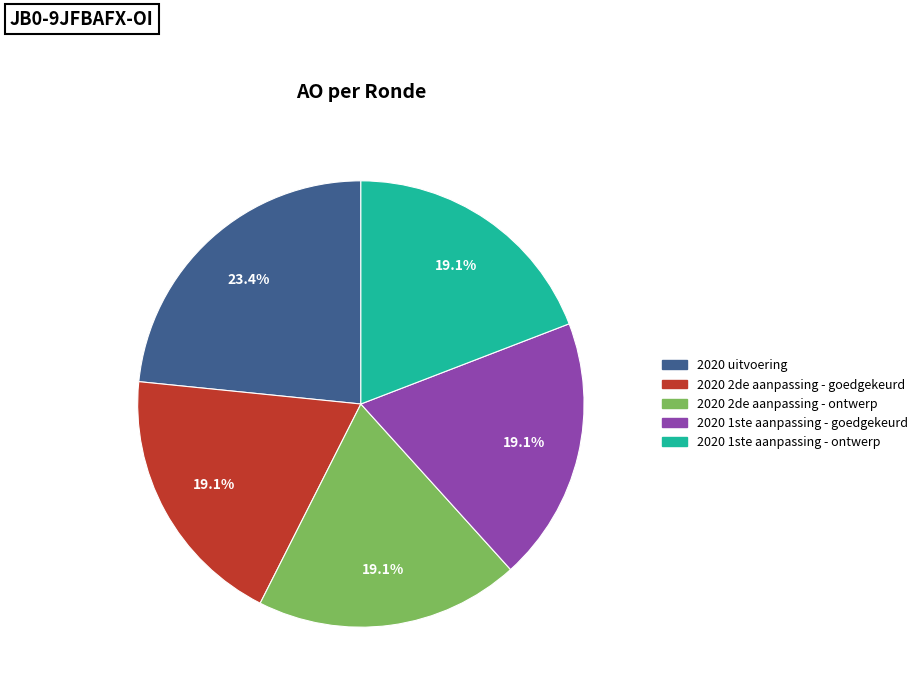

The 2020 1ste aanpassing - ontwerp slice represents 28% of the pie. True or false?

False